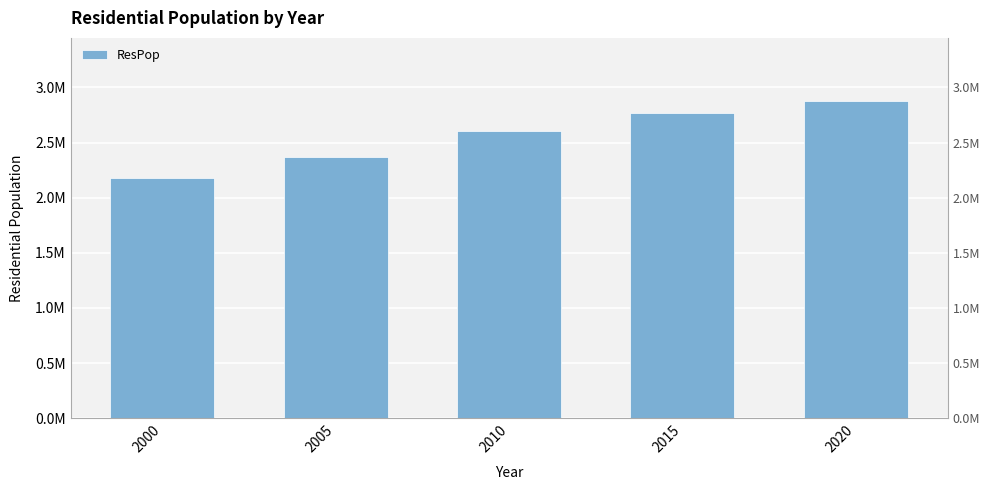

What is the value of the 4th bar from the left?

2766195